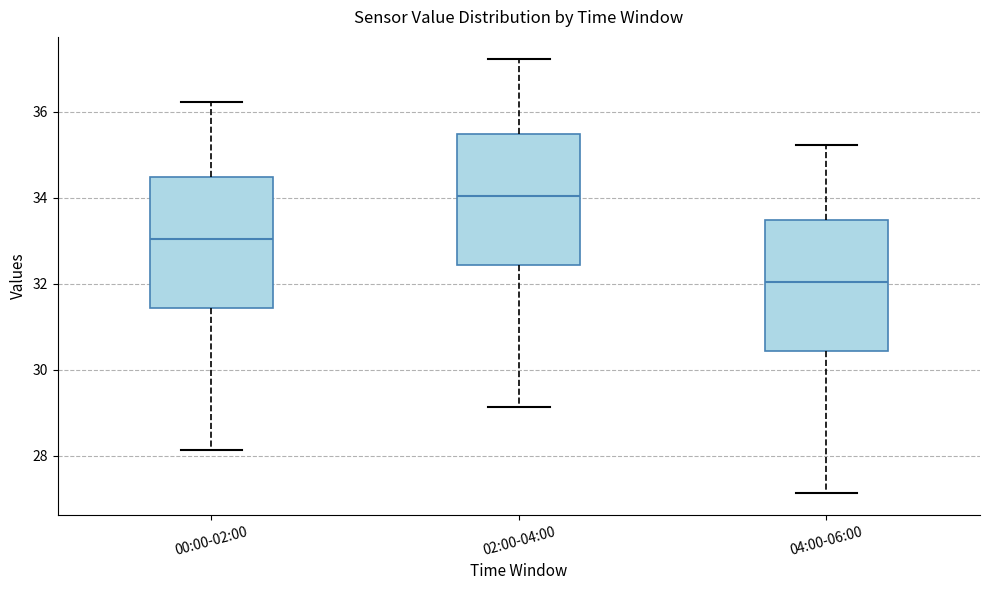

Reading left to right, read every box against the y-axis: the position of its median line, the range the box covers, and the ends of its whiskers. The values are not printed on the chart, so give them approximately, as read against the axis.

00:00-02:00: median 33.0, box 31.4 to 34.4, whiskers 28.2 to 36.2
02:00-04:00: median 34.0, box 32.4 to 35.4, whiskers 29.2 to 37.2
04:00-06:00: median 32.0, box 30.4 to 33.4, whiskers 27.2 to 35.2